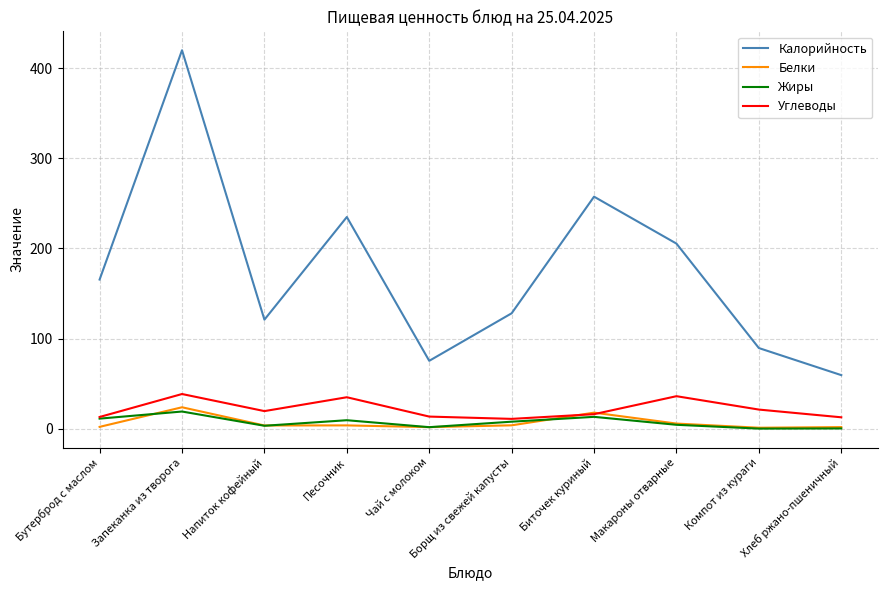

True or false: Жиры has a value of 13.1 at Биточек куриный.

True